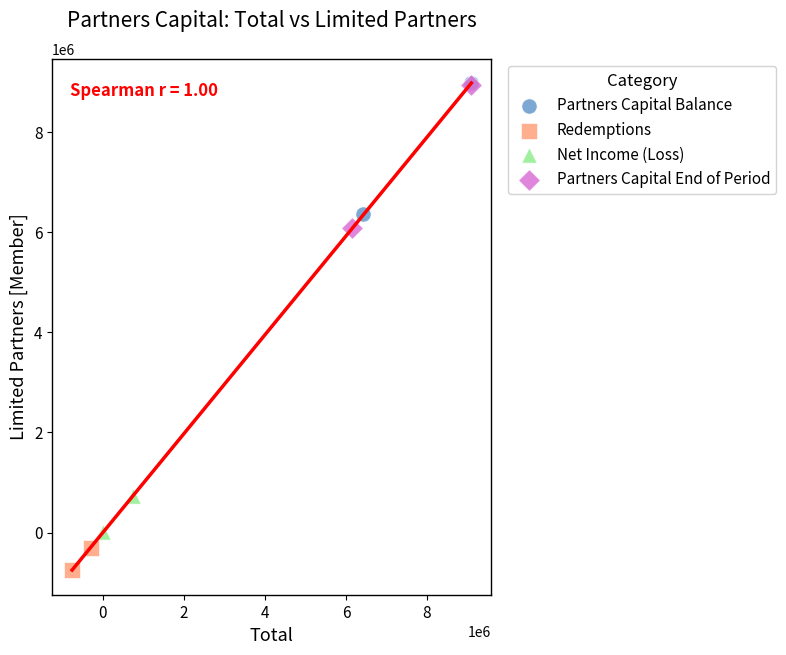

What are all the series names shown in the legend?

Partners Capital Balance, Redemptions, Net Income (Loss), Partners Capital End of Period